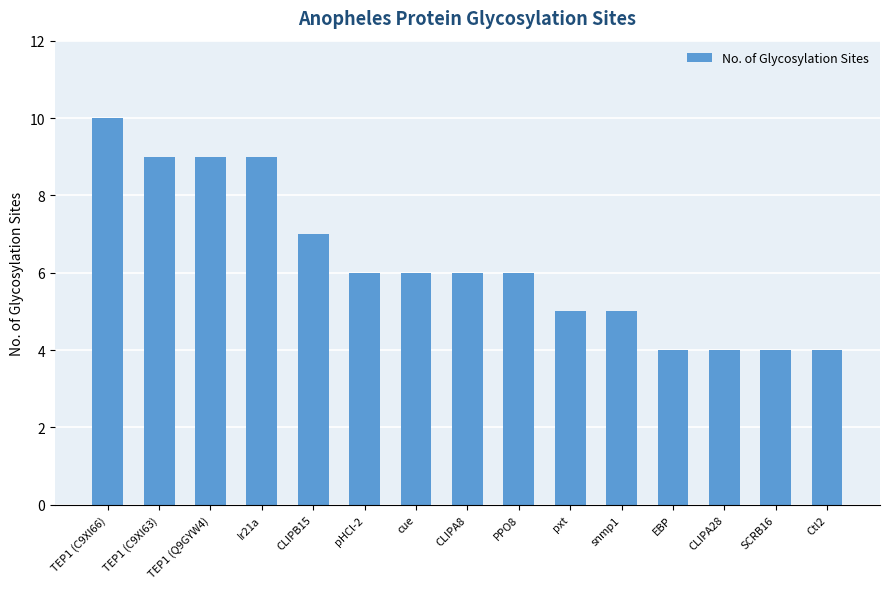

What is the greatest value displayed?

10